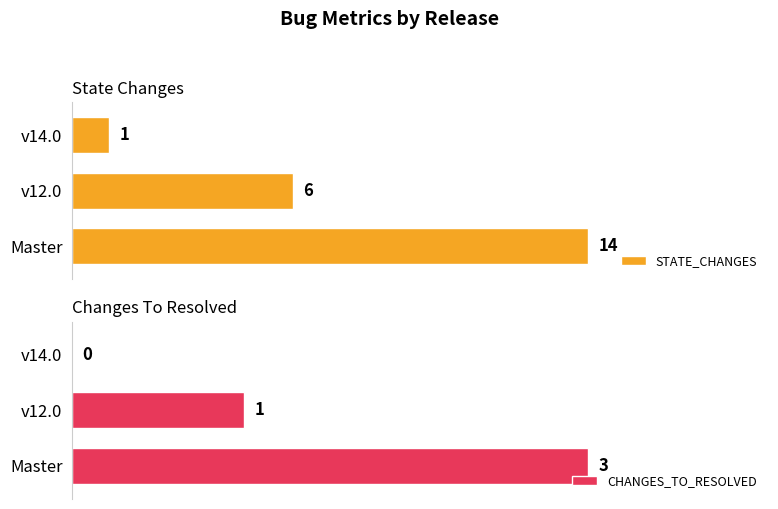

What is the maximum value for CHANGES_TO_RESOLVED?

3